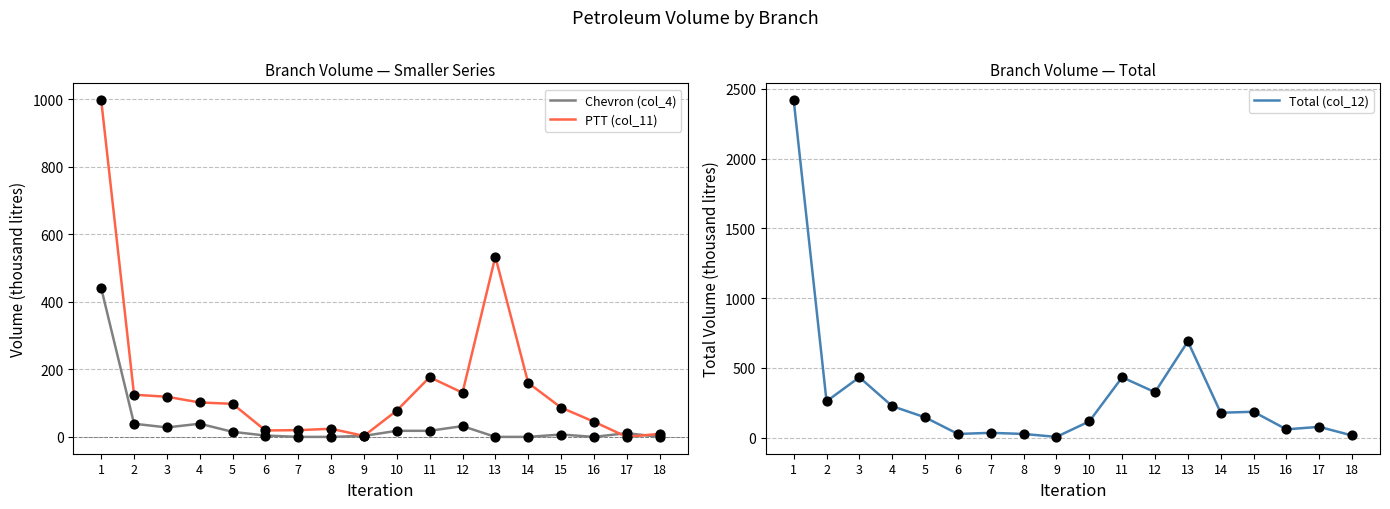

At which category is the sum across all series the highest?

1